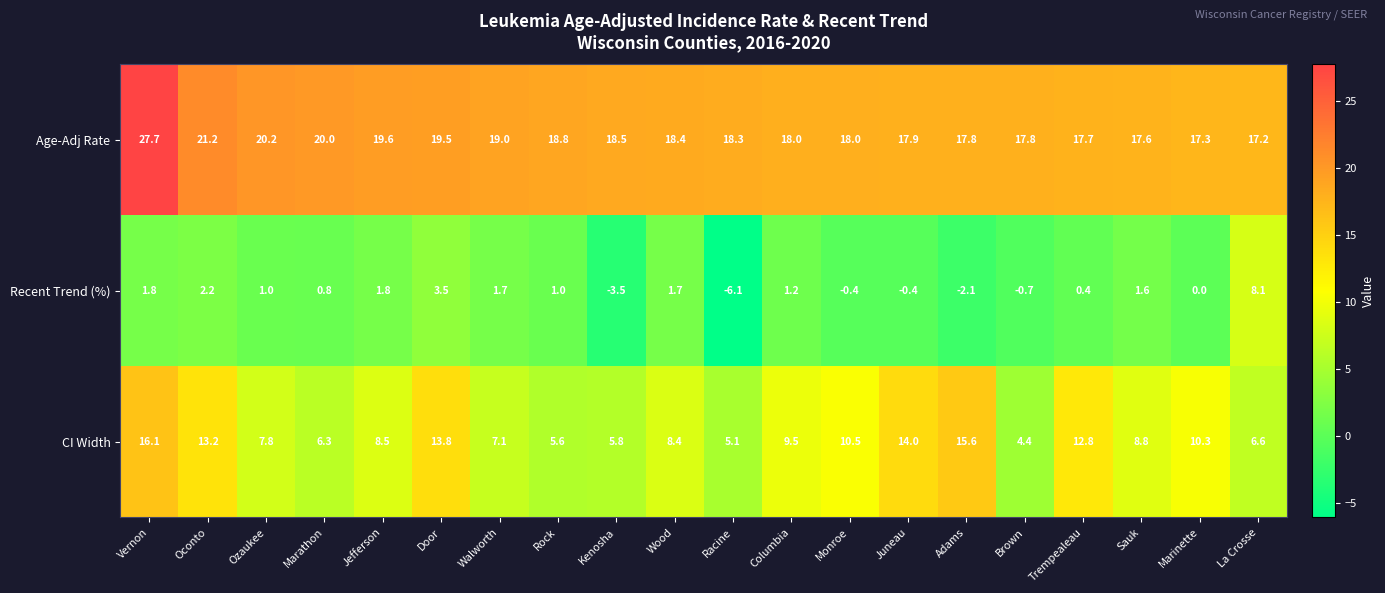

What is the difference between the highest and lowest values at Vernon?

25.9